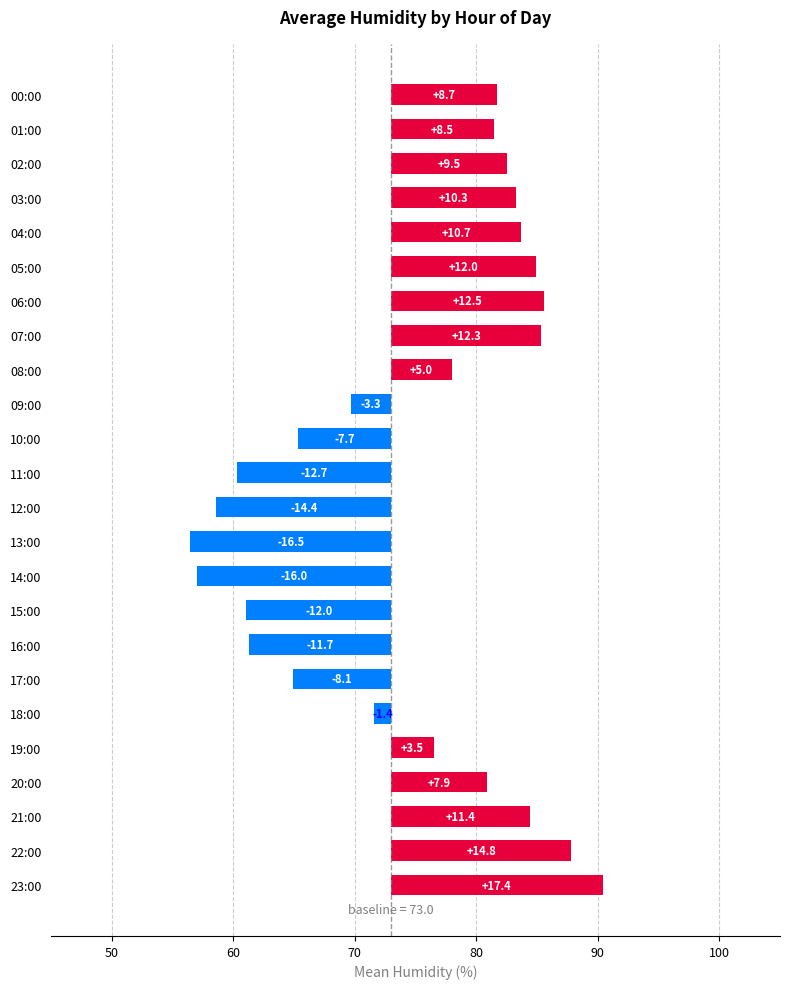

How many values are below zero?

10